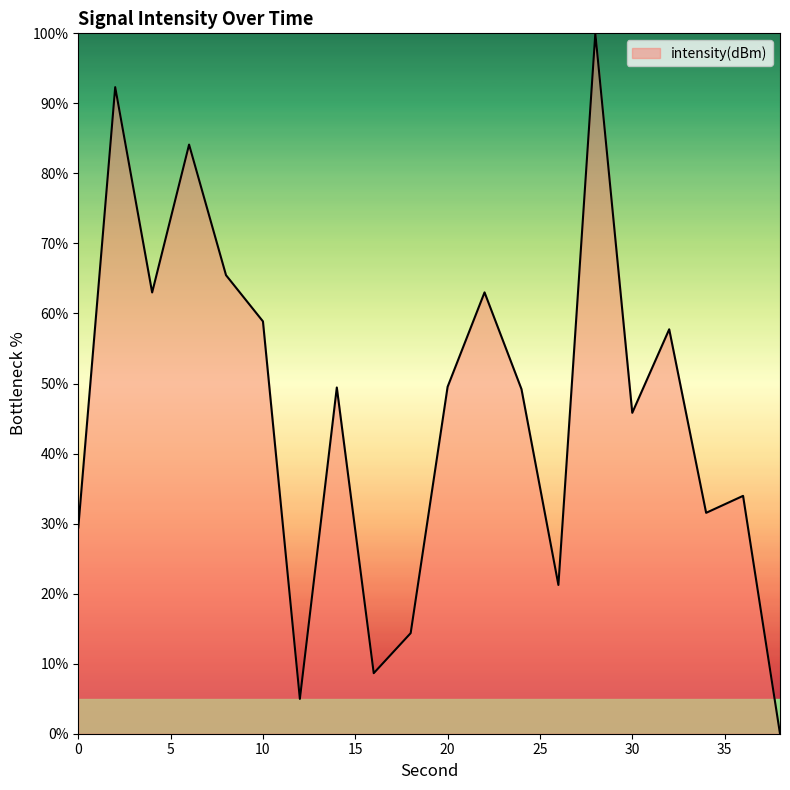

How many interior local peaks (higher than both neighbors) does the data have?

7